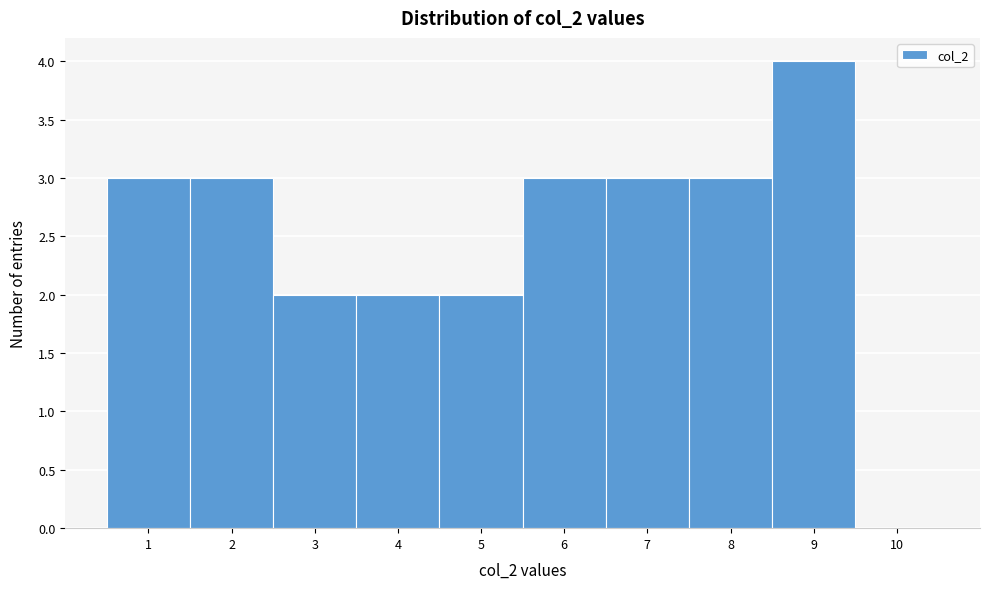

Reading left to right, list every bar in this chart as the range it spans on the x-axis followed by its height. The values are not printed on the chart, so give them approximately, as read against the axis.

0.5 to 1.5: 3
1.5 to 2.5: 3
2.5 to 3.5: 2
3.5 to 4.5: 2
4.5 to 5.5: 2
5.5 to 6.5: 3
6.5 to 7.5: 3
7.5 to 8.5: 3
8.5 to 9.5: 4
9.5 to 10.5: 0